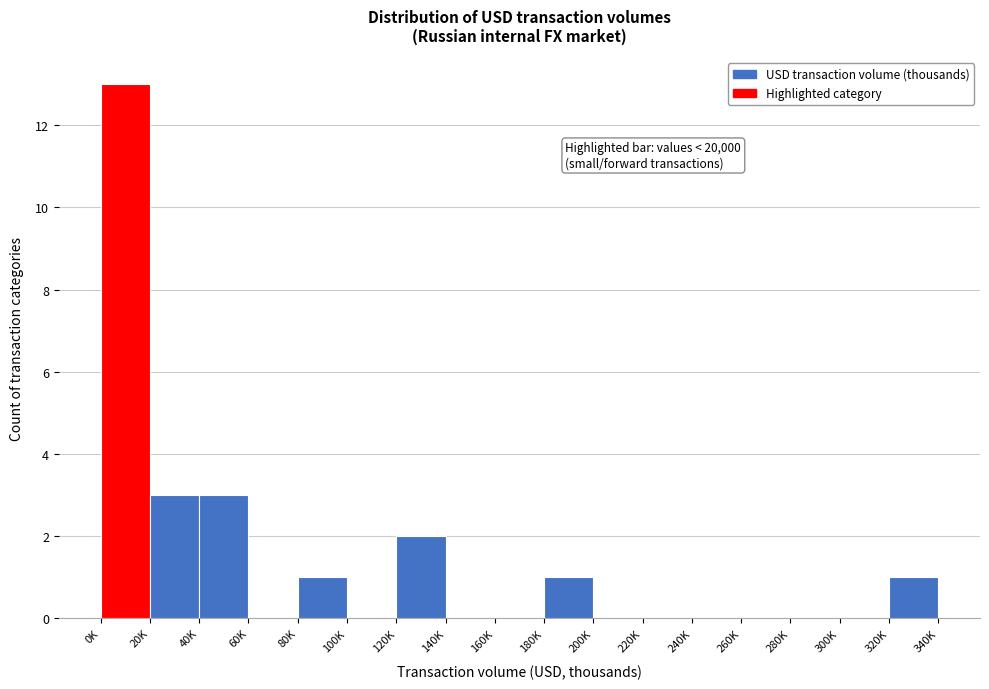

Reading right to left, transcribe all the data shown in this chart.

320K=1	300K=0	280K=0	260K=0	240K=0	220K=0	200K=0	180K=1	160K=0	140K=0	120K=2	100K=0	80K=1	60K=0	40K=3	20K=3	0K=13